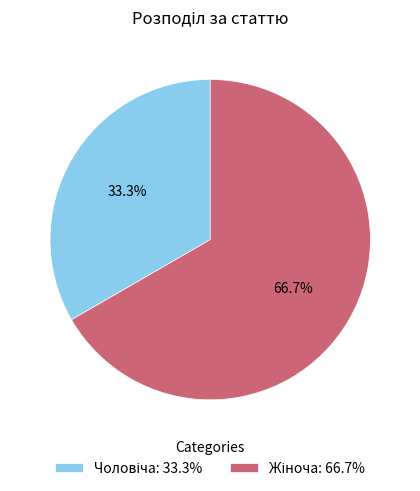

What percentage is NOT represented by Жіноча?

33.3%